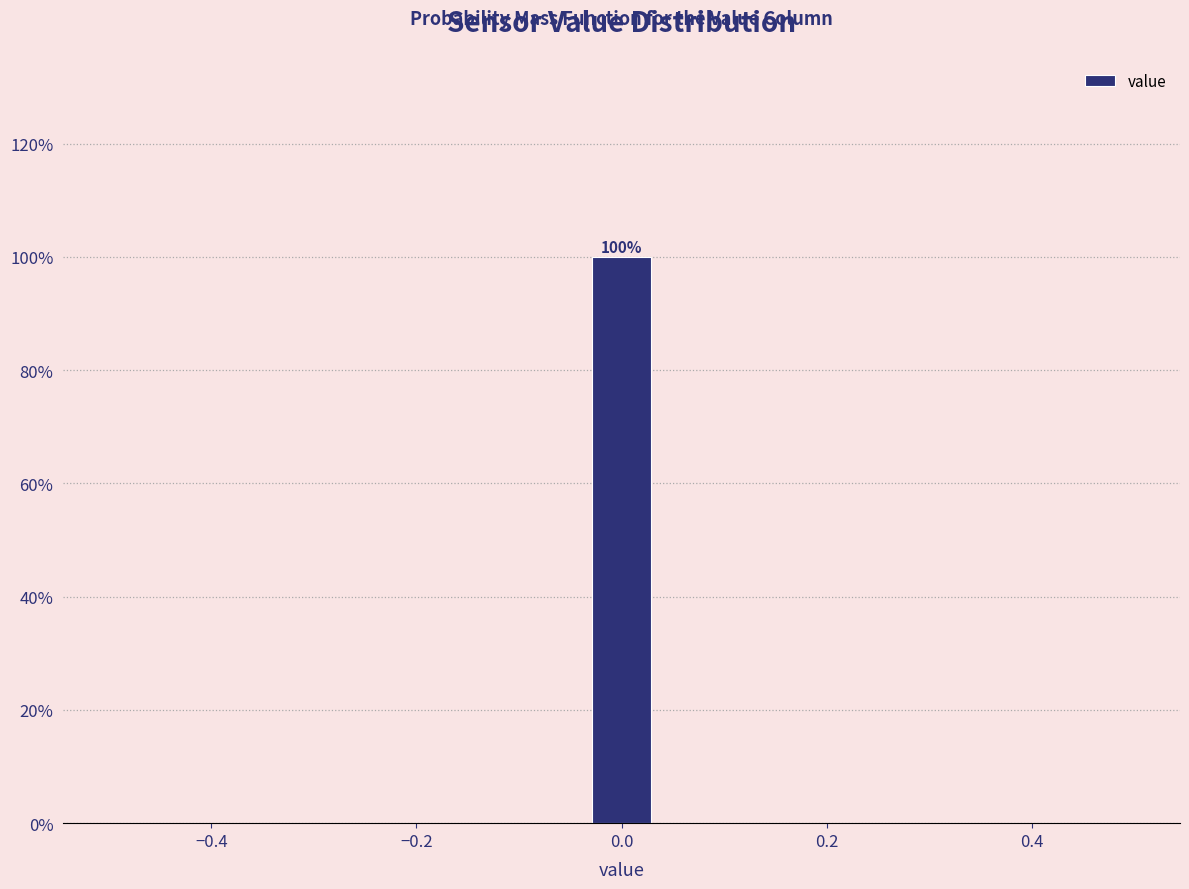

Read against the x-axis, roughly where is the centre of the tallest bar?

0.00